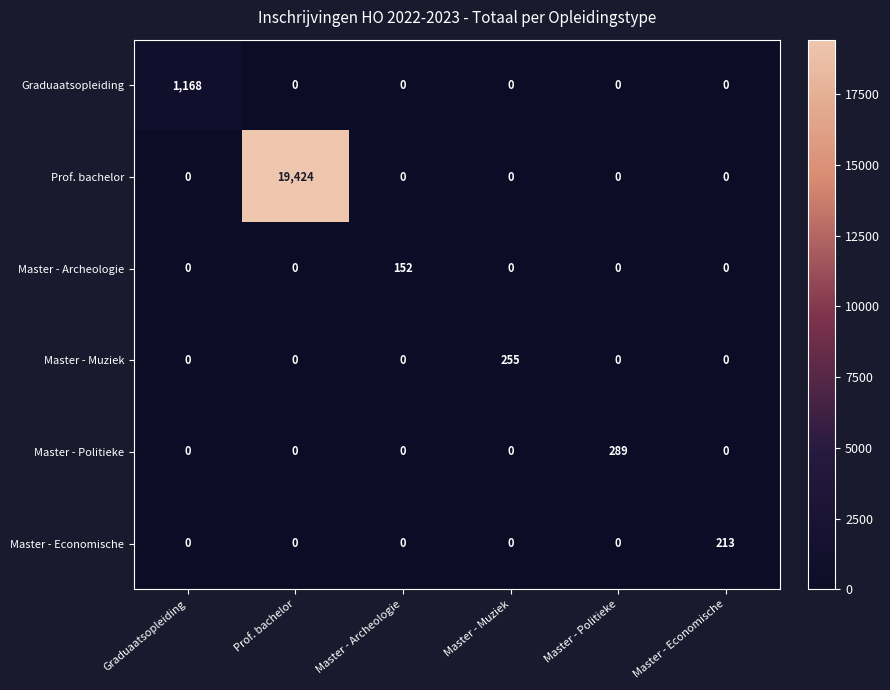

Between Master - Muziek and Master - Politieke, which series saw the biggest shift?

Master - Politieke